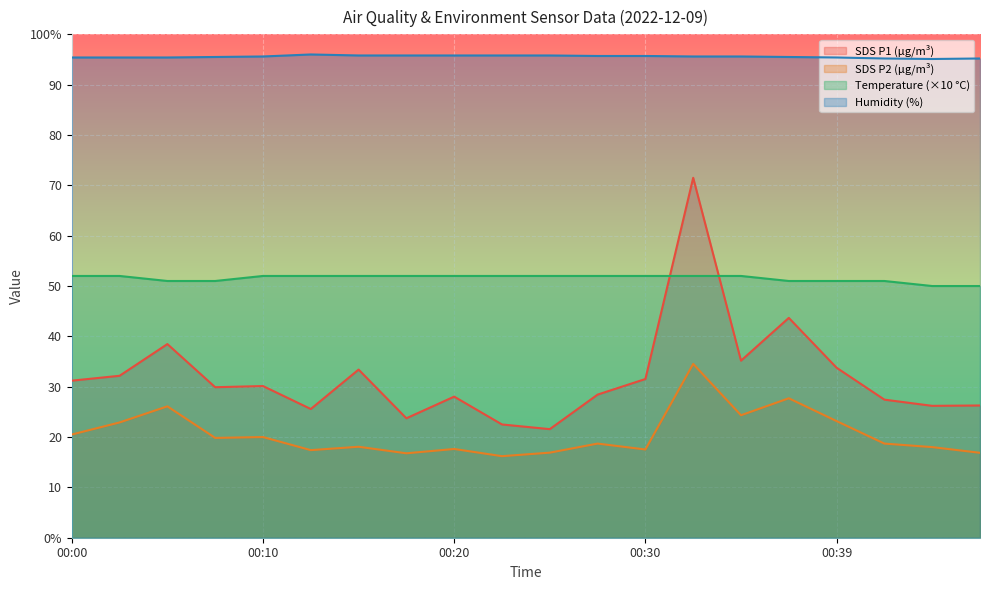

True or false: SDS_P2 and Humidity intersect in this chart.

False